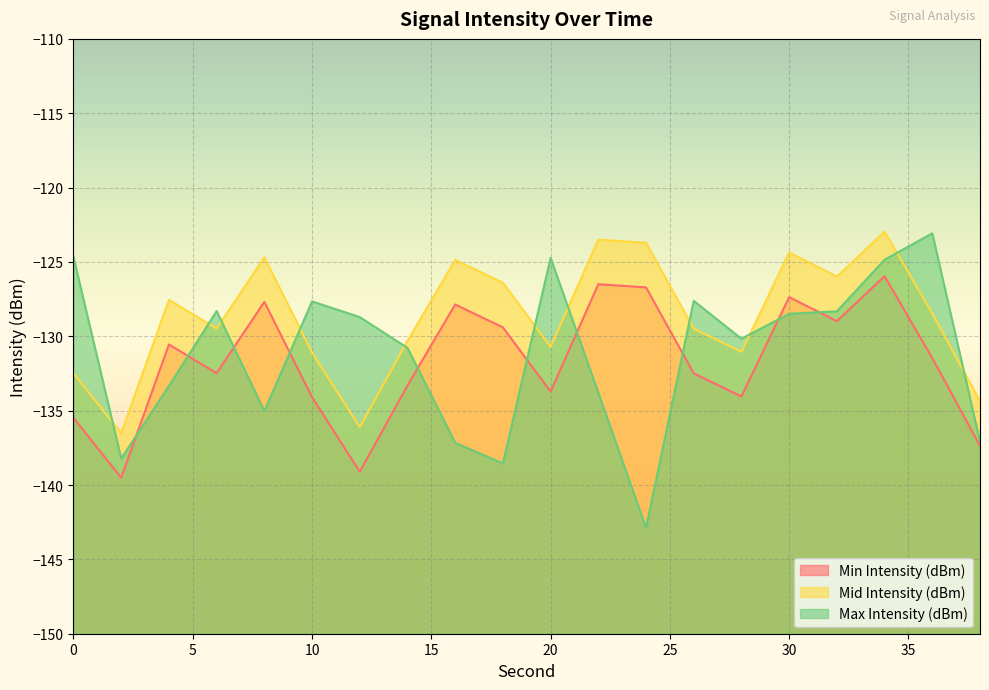

How many data points in Mid Intensity (dBm) are less than -128?

11